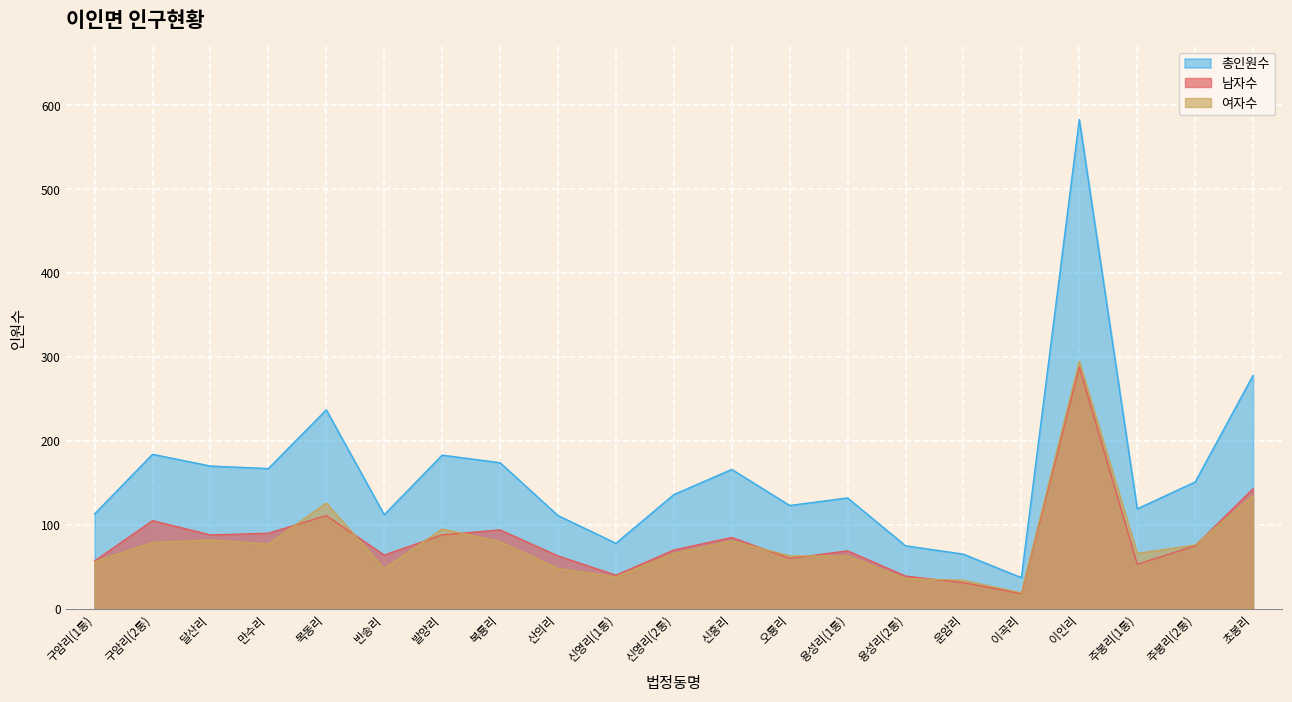

At which category does 여자수 reach its first local valley?

만수리